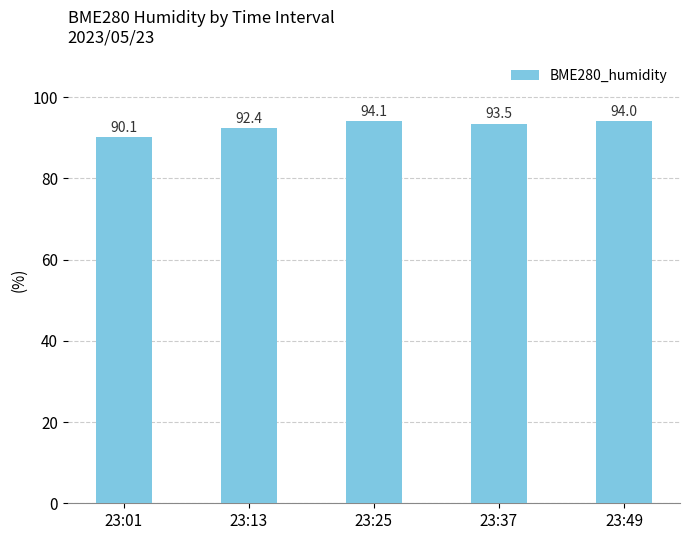

True or false: the data shows 90.1 at 23:01.

True